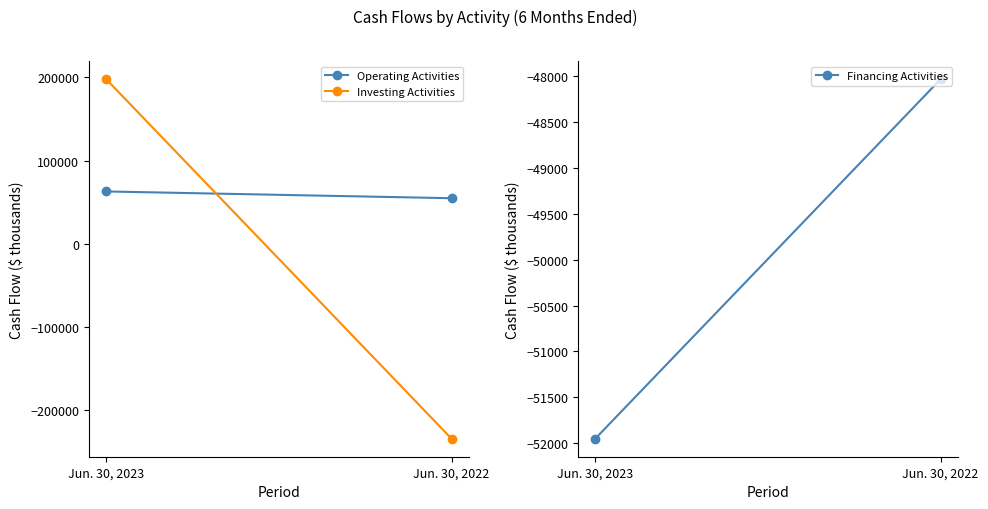

Rank the series by their average value, from lowest to highest.

Financing Activities, Investing Activities, Operating Activities